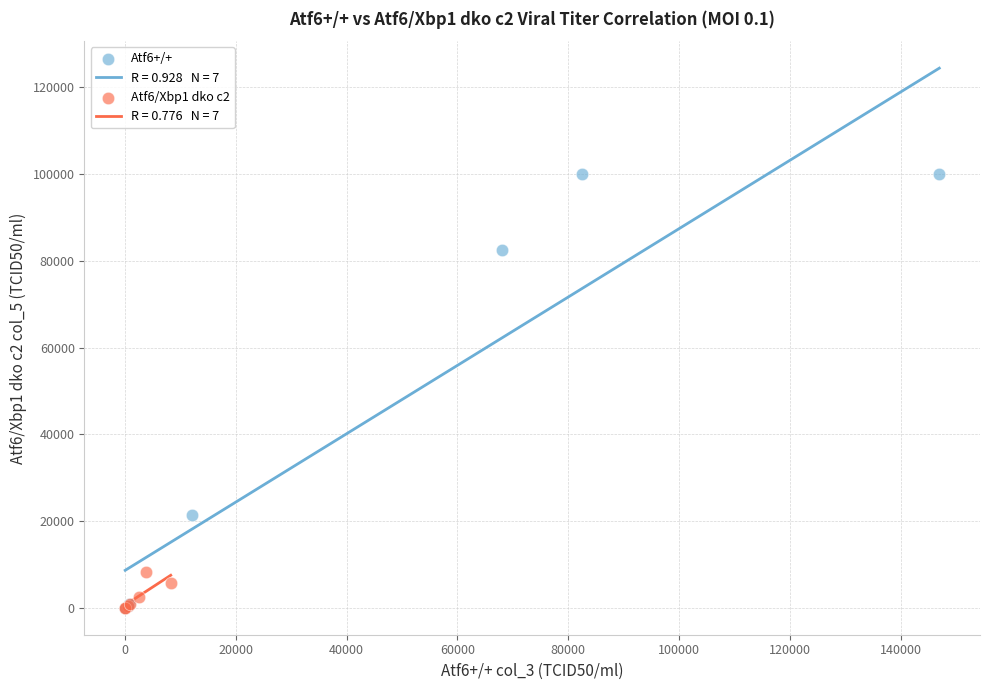

Which series reaches the maximum Y coordinate?

Atf6+/+